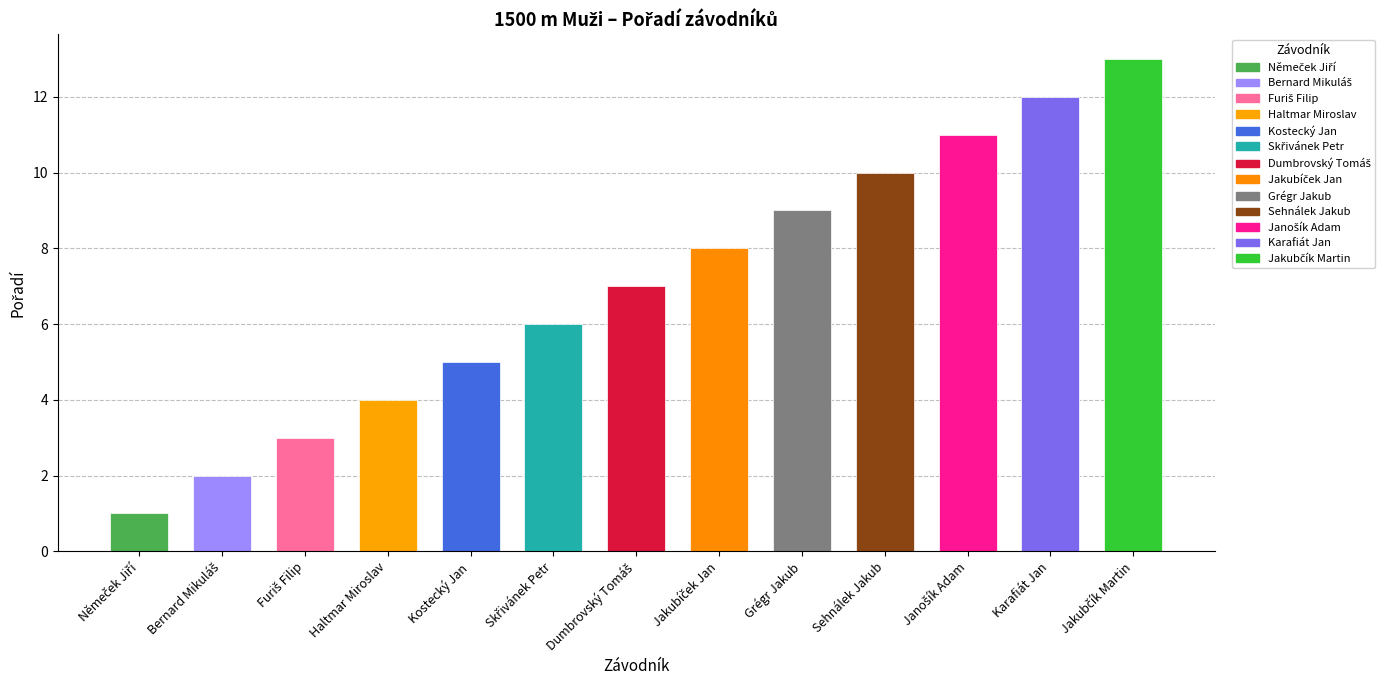

List the labels in order of value, largest first.

Jakubčík Martin, Karafiát Jan, Janošík Adam, Sehnálek Jakub, Grégr Jakub, Jakubíček Jan, Dumbrovský Tomáš, Skřivánek Petr, Kostecký Jan, Haltmar Miroslav, Furiš Filip, Bernard Mikuláš, Němeček Jiří